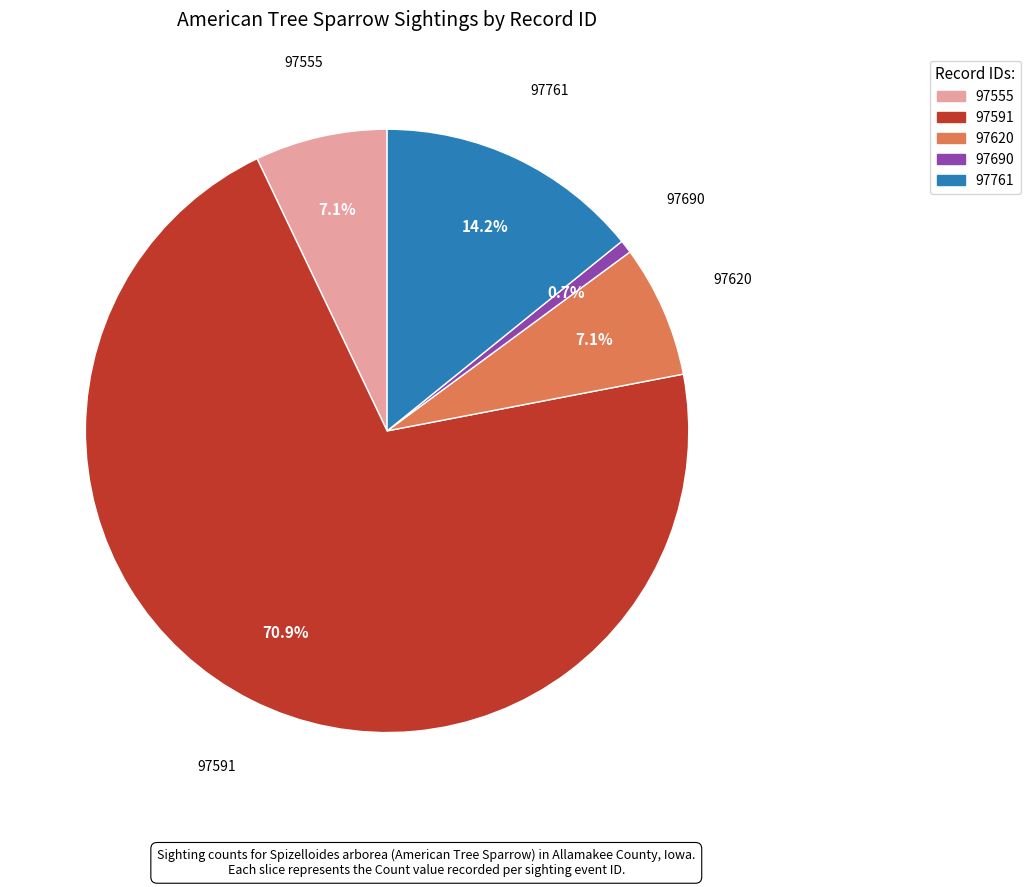

Is it true that 97761 is 14% of the pie?

True